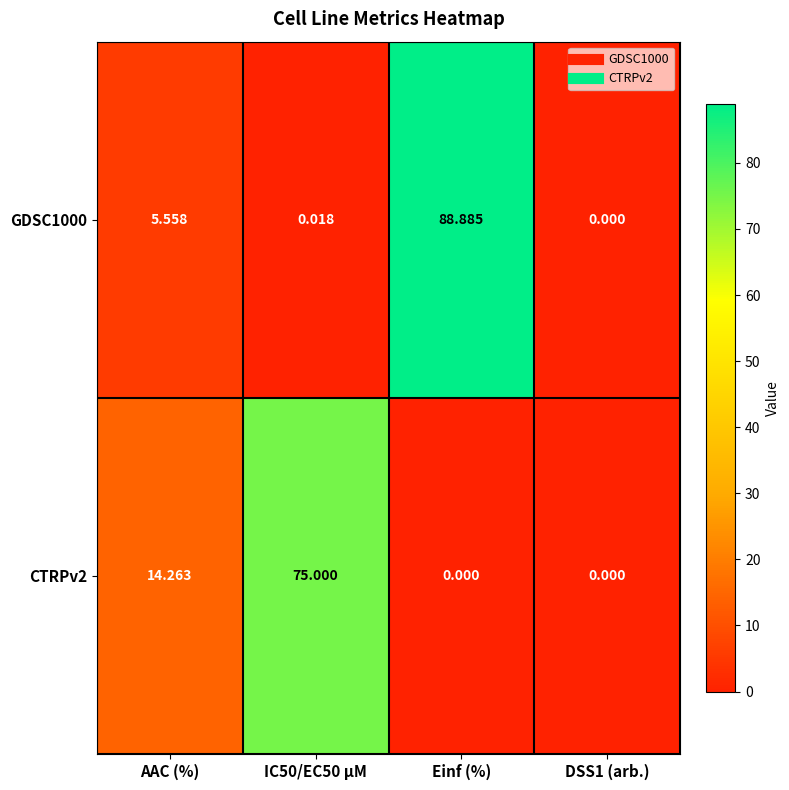

What is the greatest value displayed?

88.9